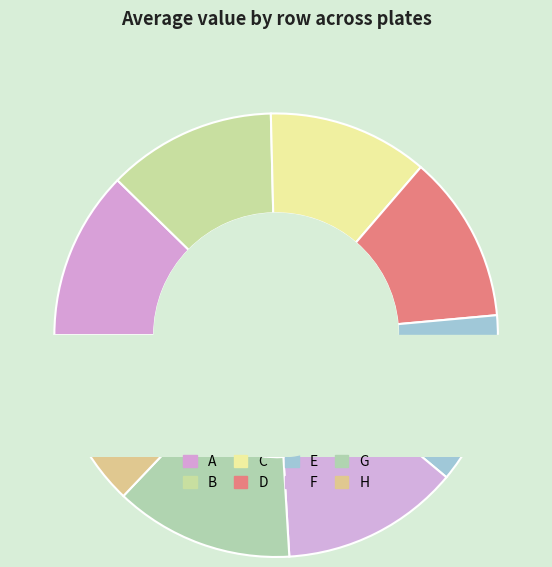

How many segments does this pie chart have?

8